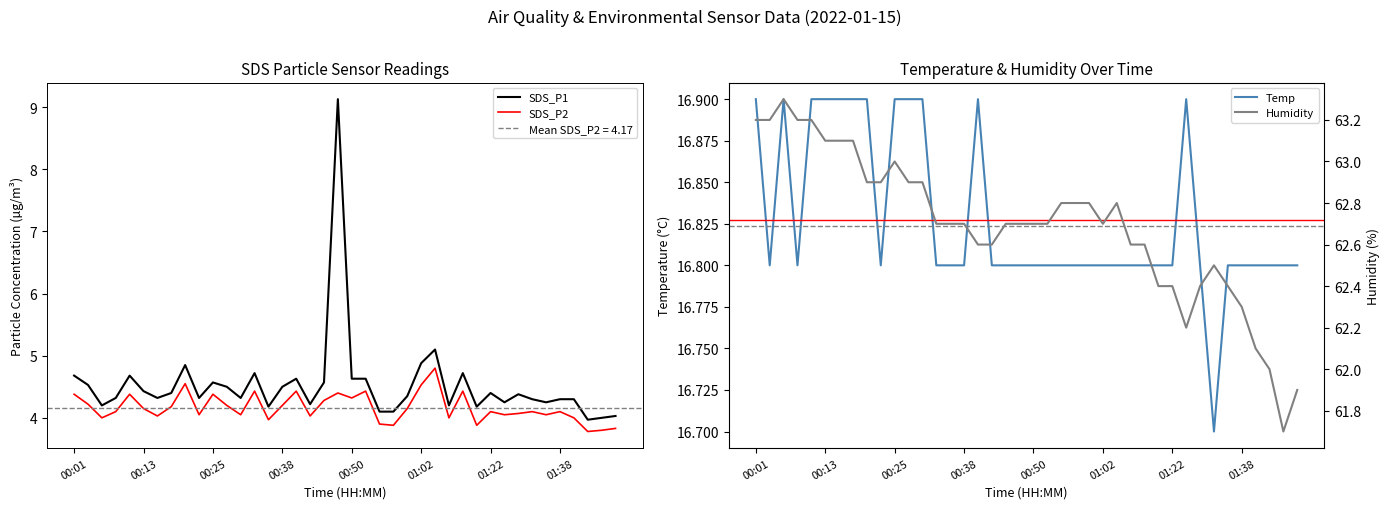

True or false: SDS_P1 and Temp intersect in this chart.

False